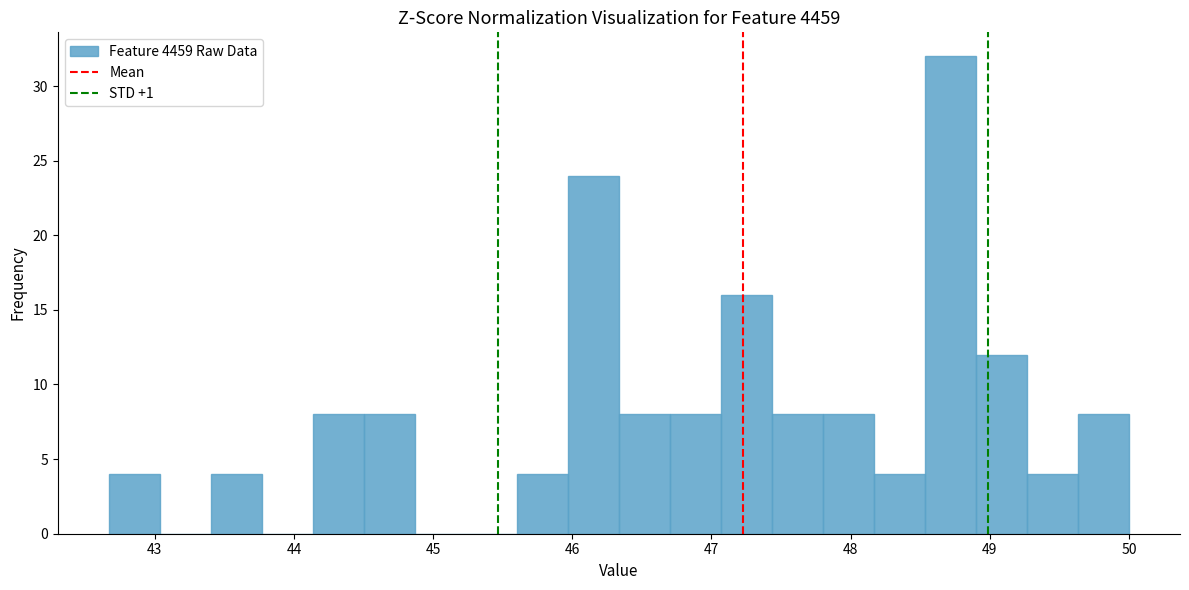

Read against the x-axis, roughly where is the centre of the tallest bar?

48.7